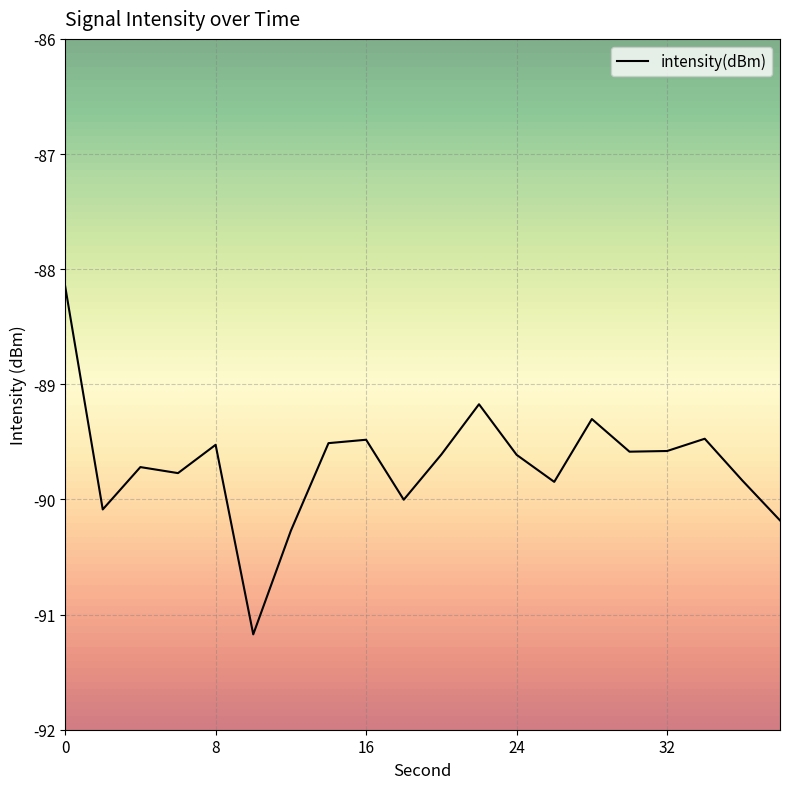

What is the greatest value displayed?

-88.1